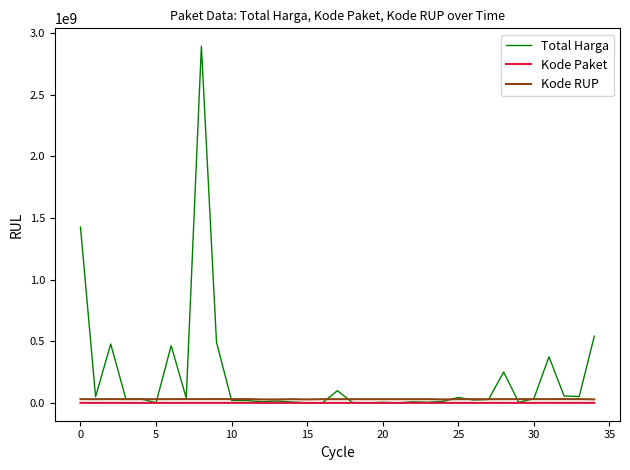

Which series has the widest spread of values?

Total Harga